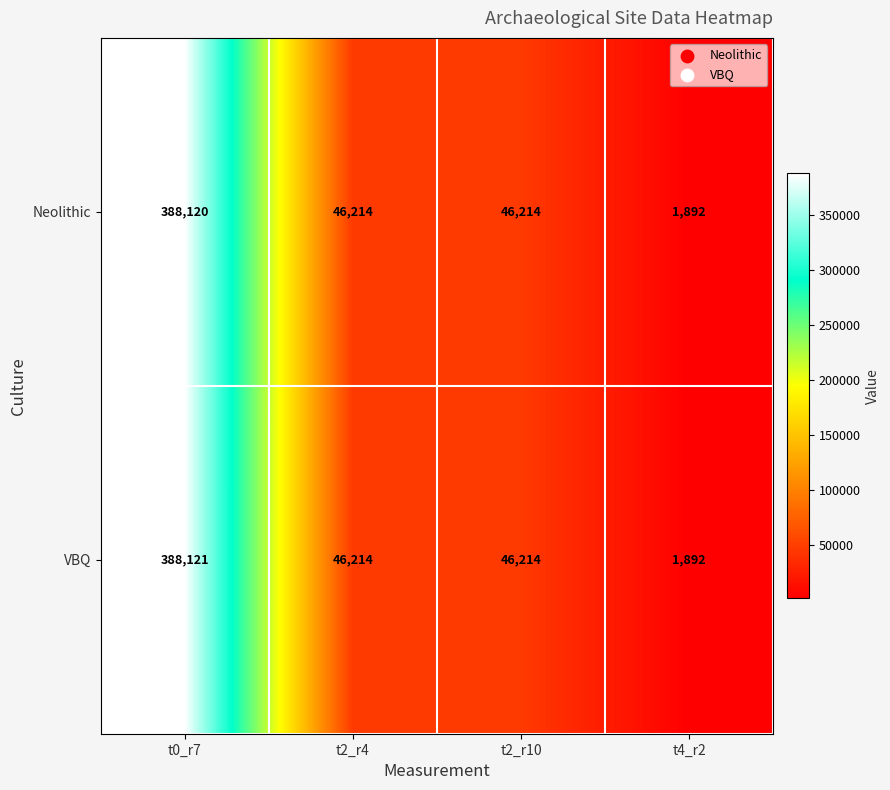

What is the difference between the Neolithic values at t4_r2 and t2_r4?

44322